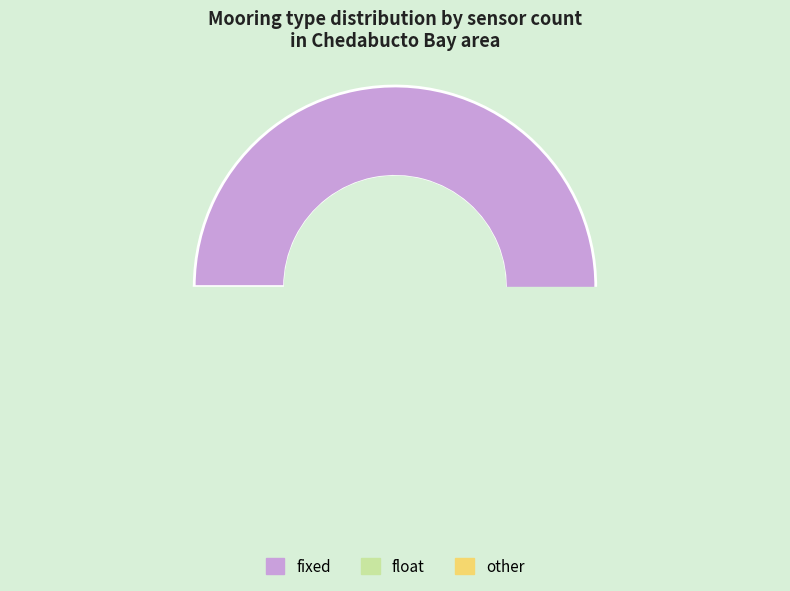

What is the smallest slice in the pie chart?

float